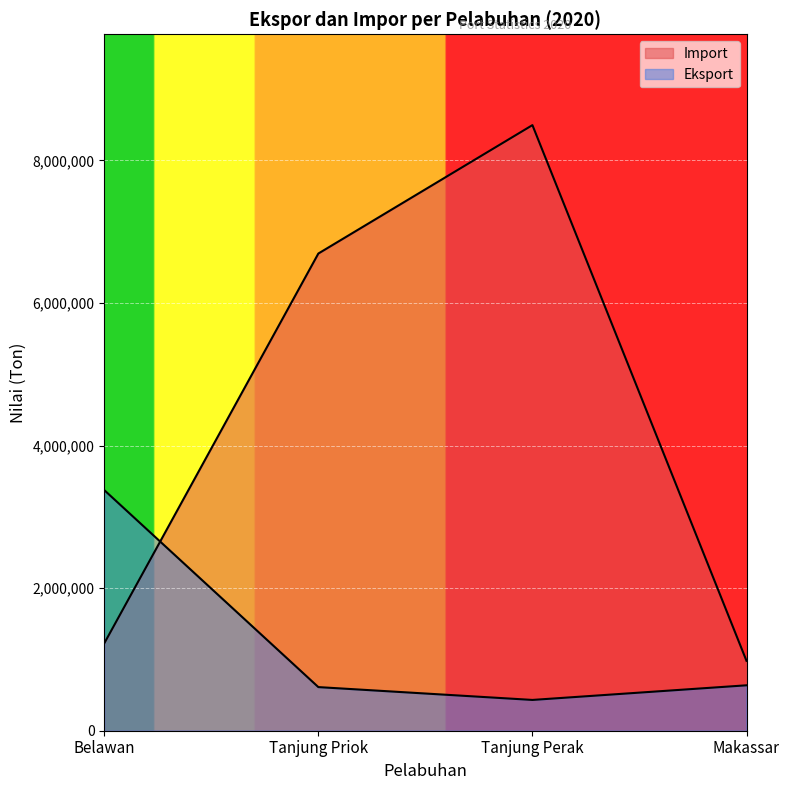

Between Tanjung Priok and Tanjung Perak, which series saw the biggest shift?

Import